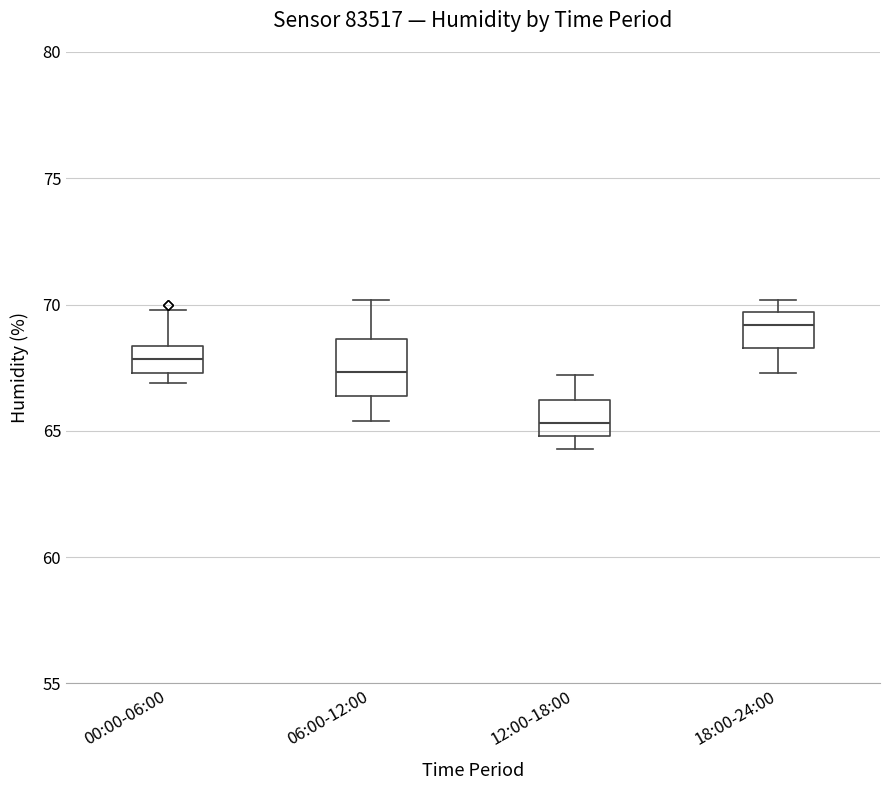

Reading left to right, transcribe this box plot: for each box, give where its median line is, the range the box spans, and where its two whiskers end, as read against the y-axis. The values are not printed on the chart, so give them approximately, as read against the axis.

00:00-06:00: median 68.0, box 67.5 to 68.5, whiskers 67.0 to 70.0
06:00-12:00: median 67.5, box 66.5 to 68.5, whiskers 65.5 to 70.0
12:00-18:00: median 65.5, box 65.0 to 66.0, whiskers 64.5 to 67.0
18:00-24:00: median 69.0, box 68.5 to 69.5, whiskers 67.5 to 70.0